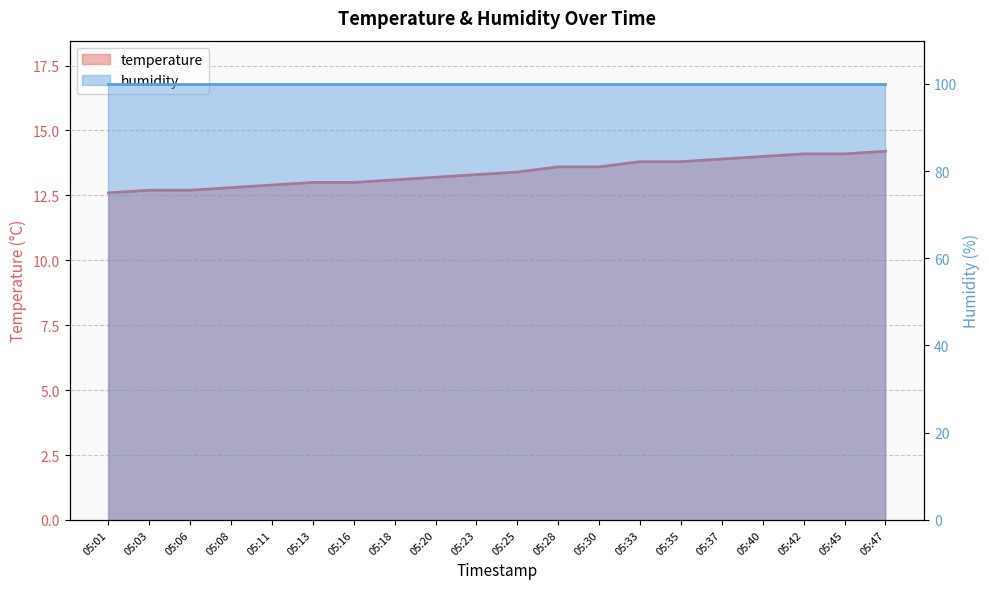

Where is the data nearest to the value 13?

05:13